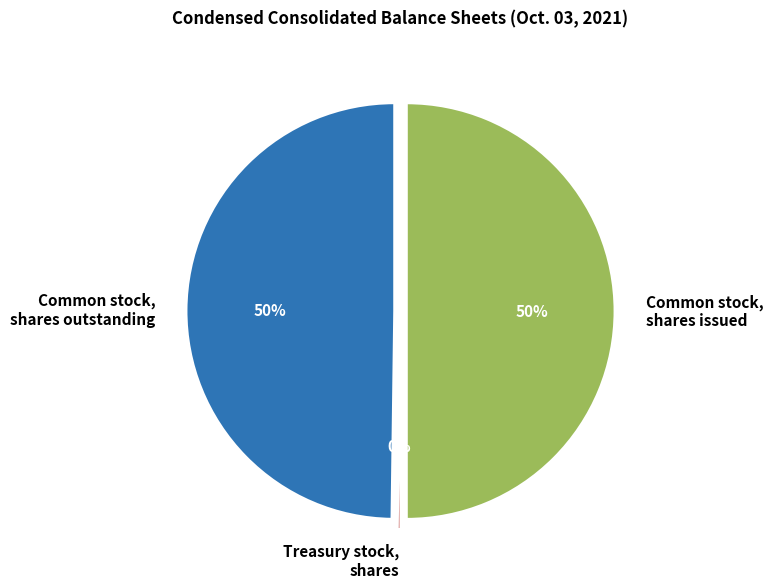

Is there a majority slice in this chart?

Yes